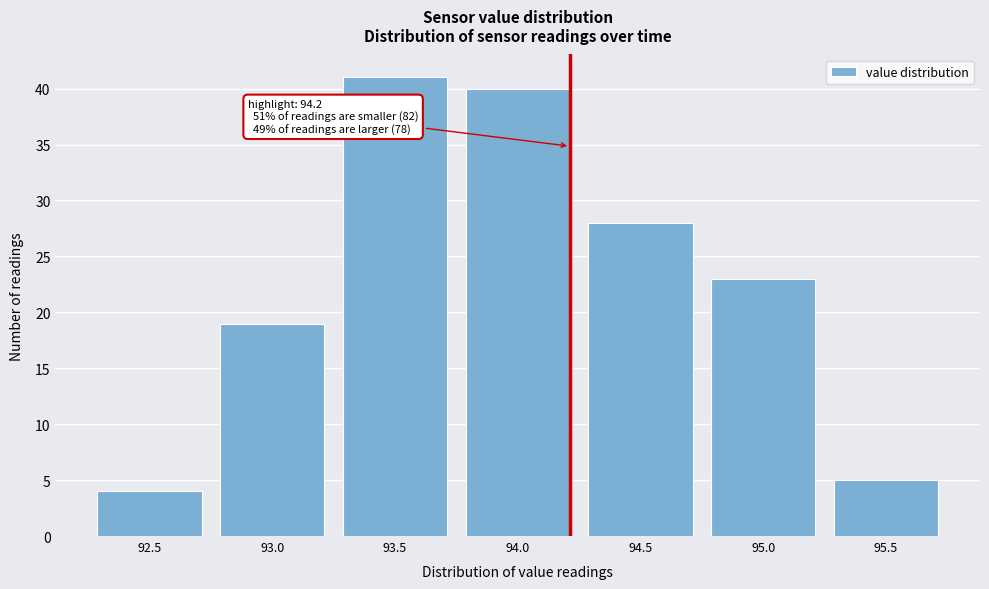

Reading left to right, extract all data points from this chart.

4	19	41	40	28	23	5